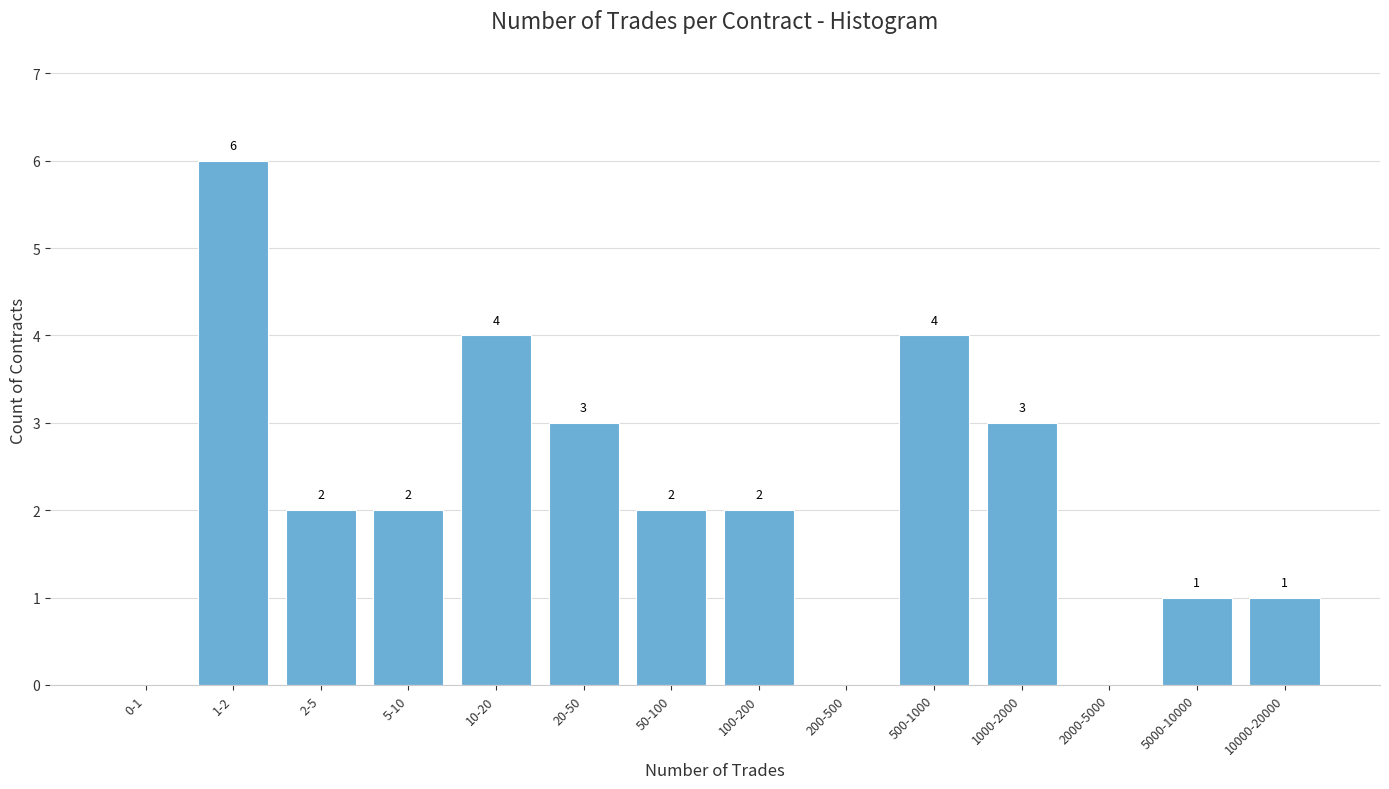

Reading right to left, what are all the values shown in this chart?

10000-20000=1	5000-10000=1	2000-5000=0	1000-2000=3	500-1000=4	200-500=0	100-200=2	50-100=2	20-50=3	10-20=4	5-10=2	2-5=2	1-2=6	0-1=0